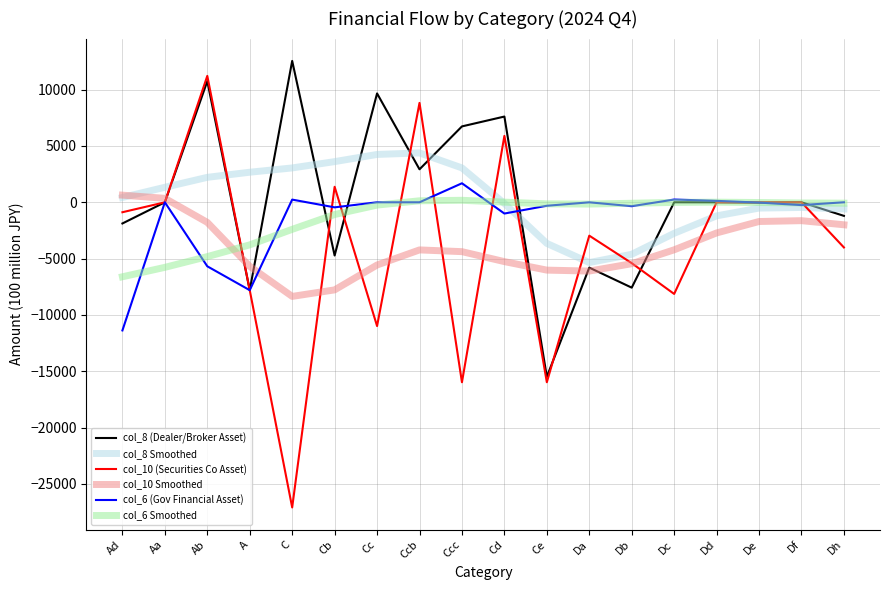

Which series has the widest spread of values?

col_10 (Securities Co Asset)